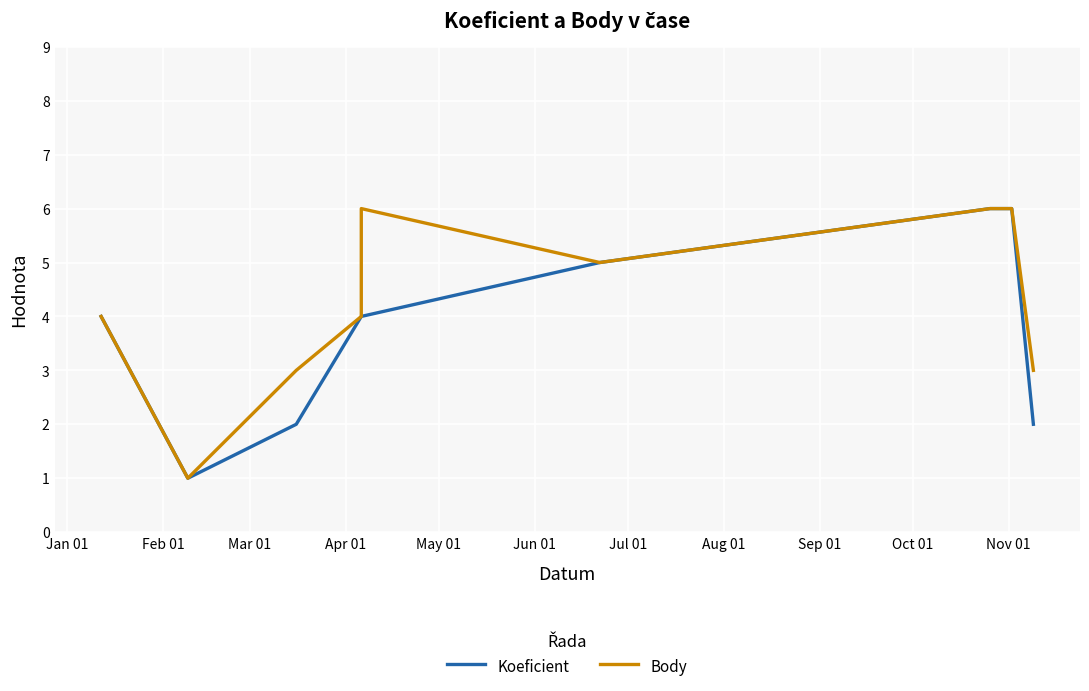

How many values in the Body series are below 4?

3